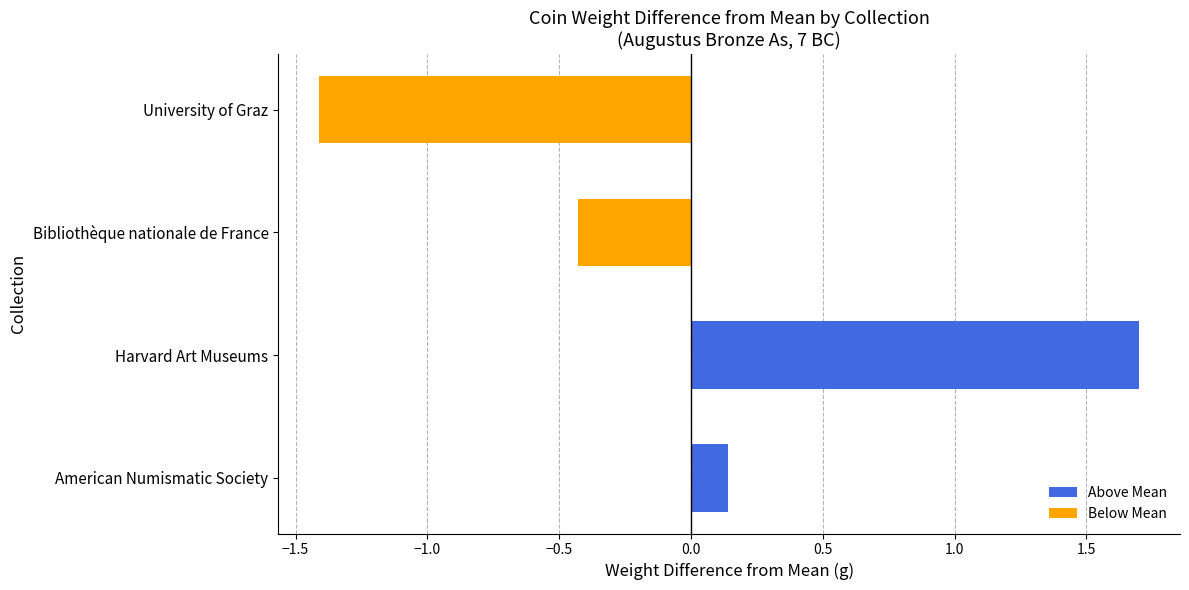

How many bars are there in total?

4